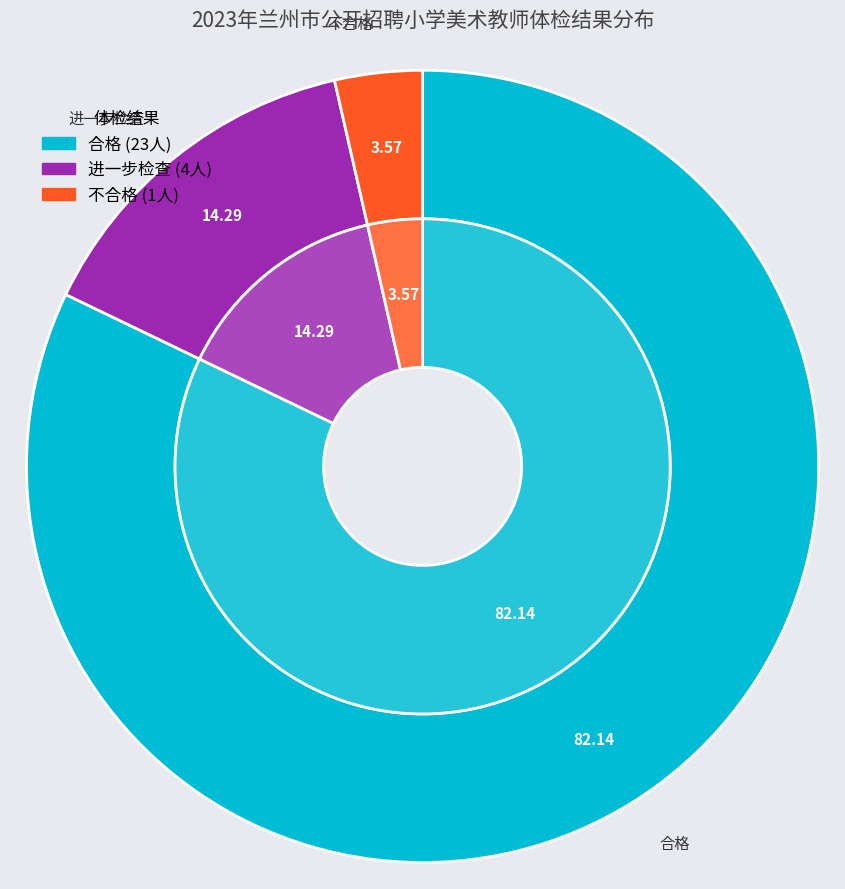

To the nearest percent, what percentage of the pie is 合格?

82%